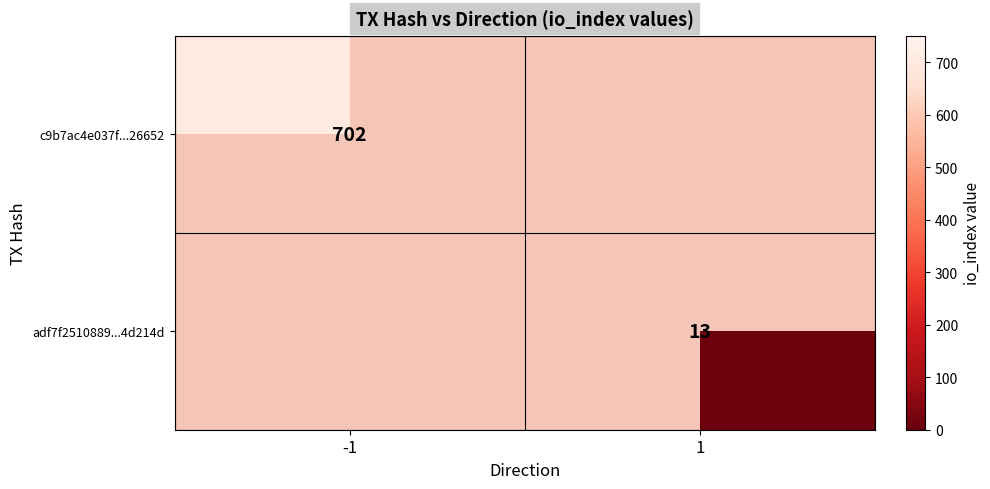

Is it true that adf7f2510889...4d214d equals 20 at 1?

False